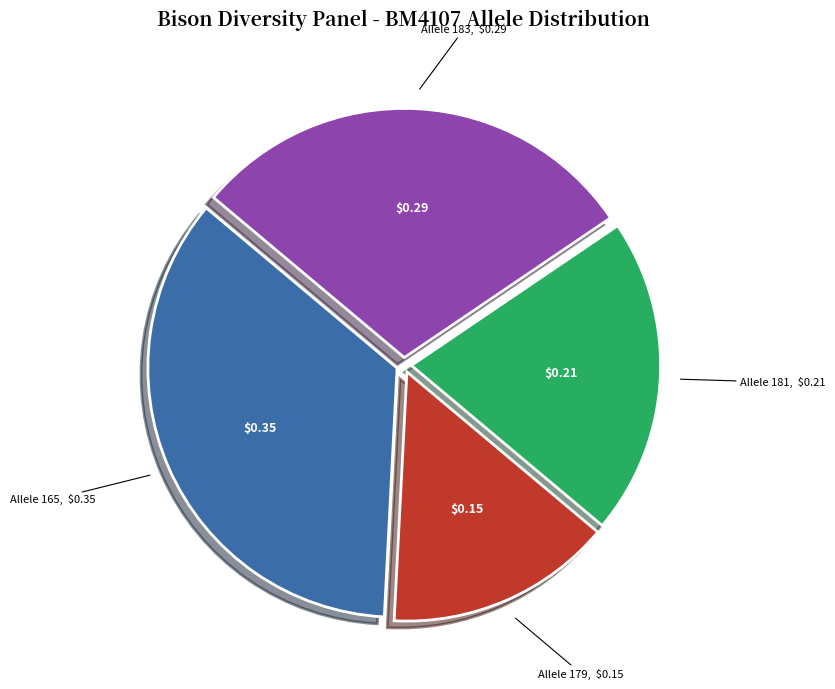

Is there any slice that represents more than half of the pie?

No